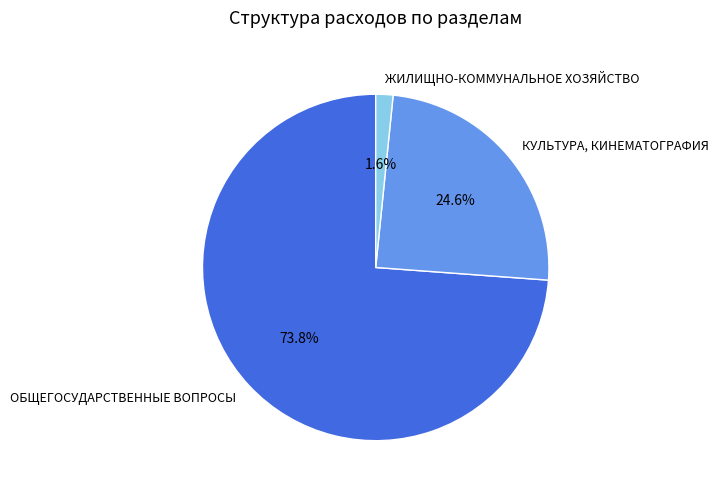

True or false: КУЛЬТУРА, КИНЕМАТОГРАФИЯ accounts for 25% of the total.

True